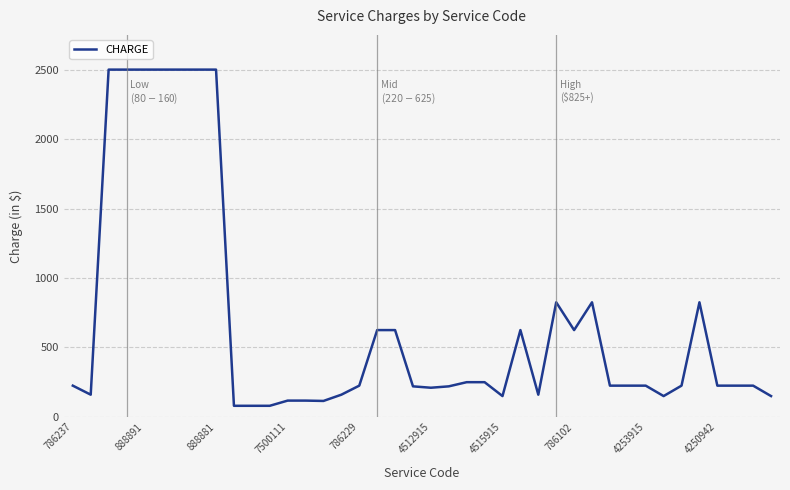

What is the minimum value shown in the chart?

80.0